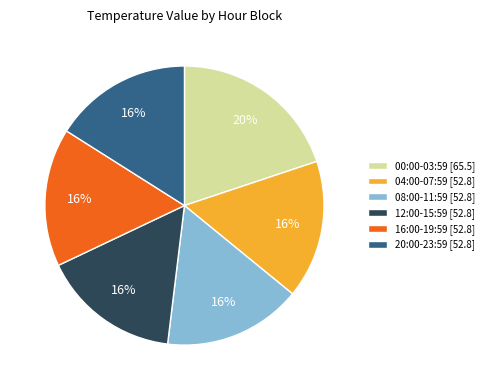

What percentage is the 12:00-15:59 [52.8] slice, to the nearest percent?

16%